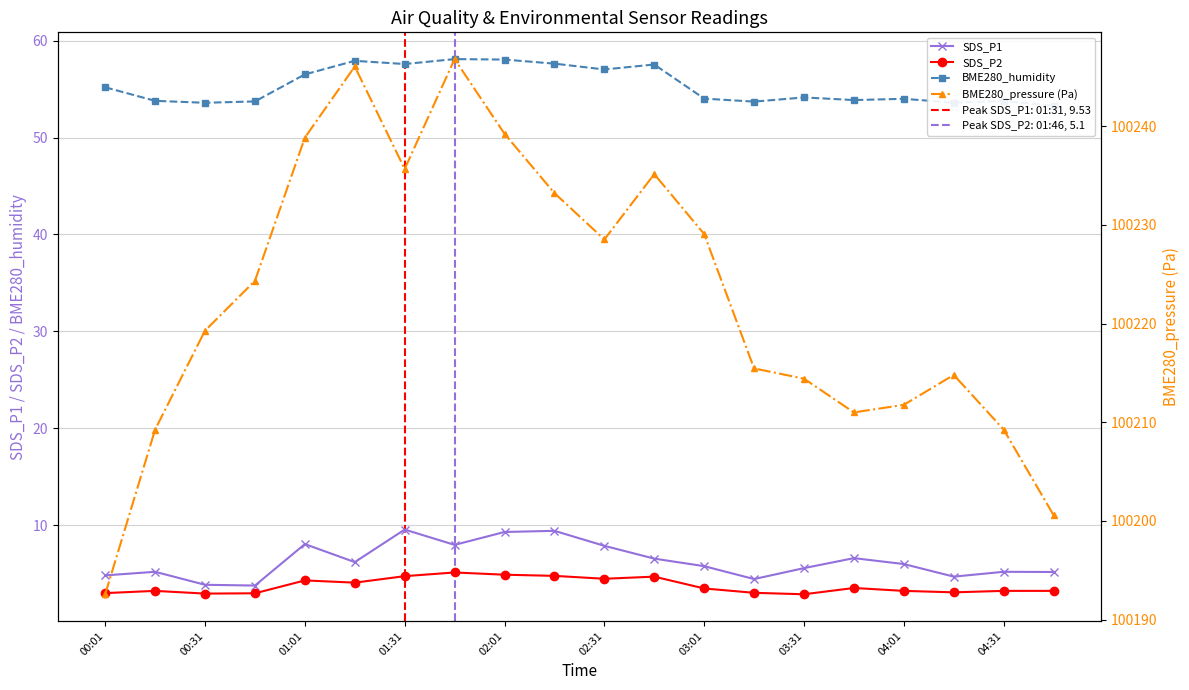

Rank the series at 00:01 from highest to lowest value.

BME280_pressure (Pa), BME280_humidity, SDS_P1, SDS_P2